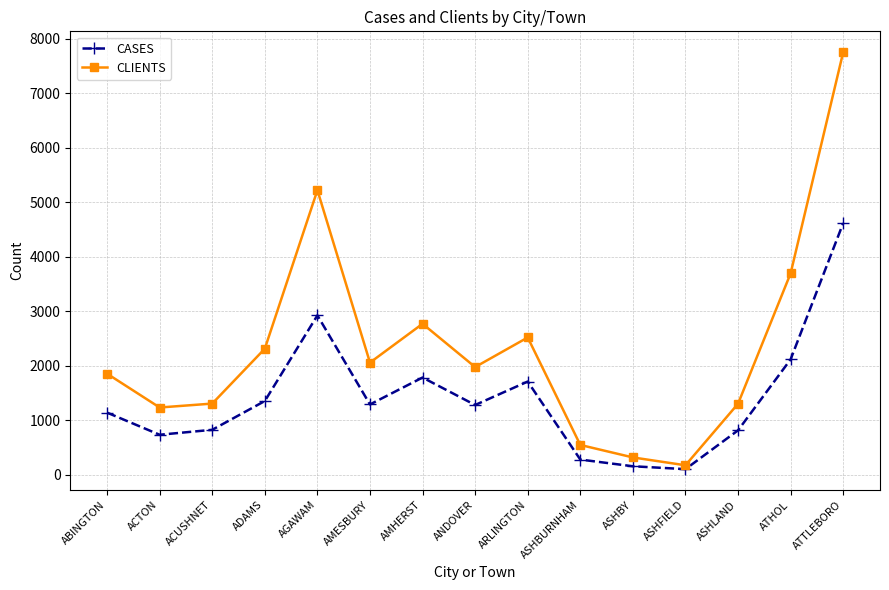

What is the spread (max minus min) of values at AMESBURY?

768